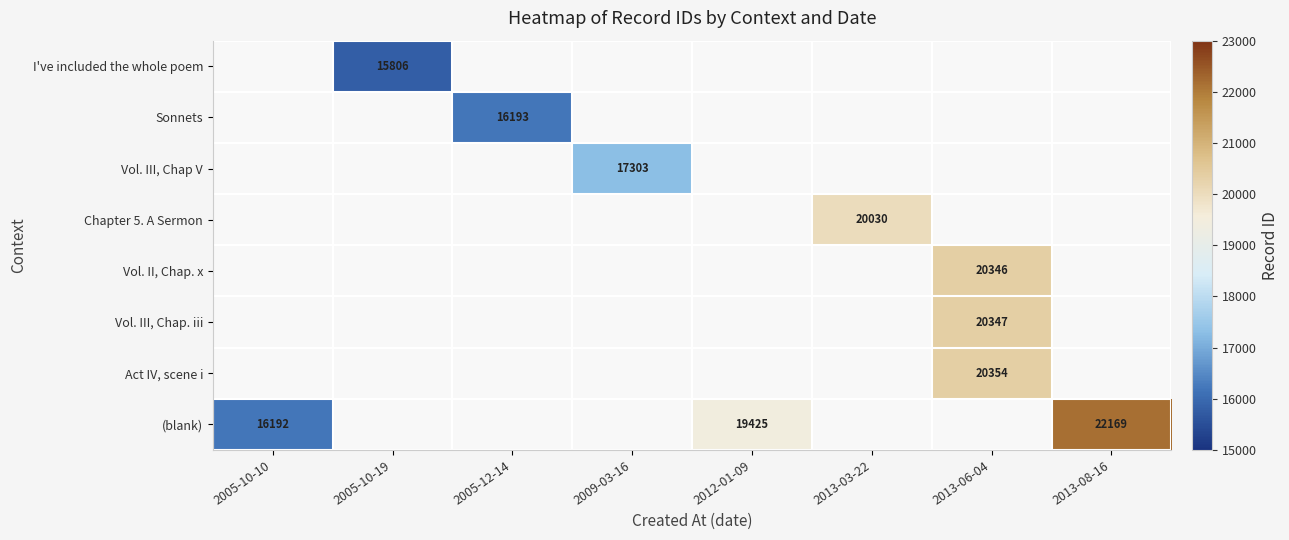

Read the Sonnets value at 2005-12-14.

16193.0